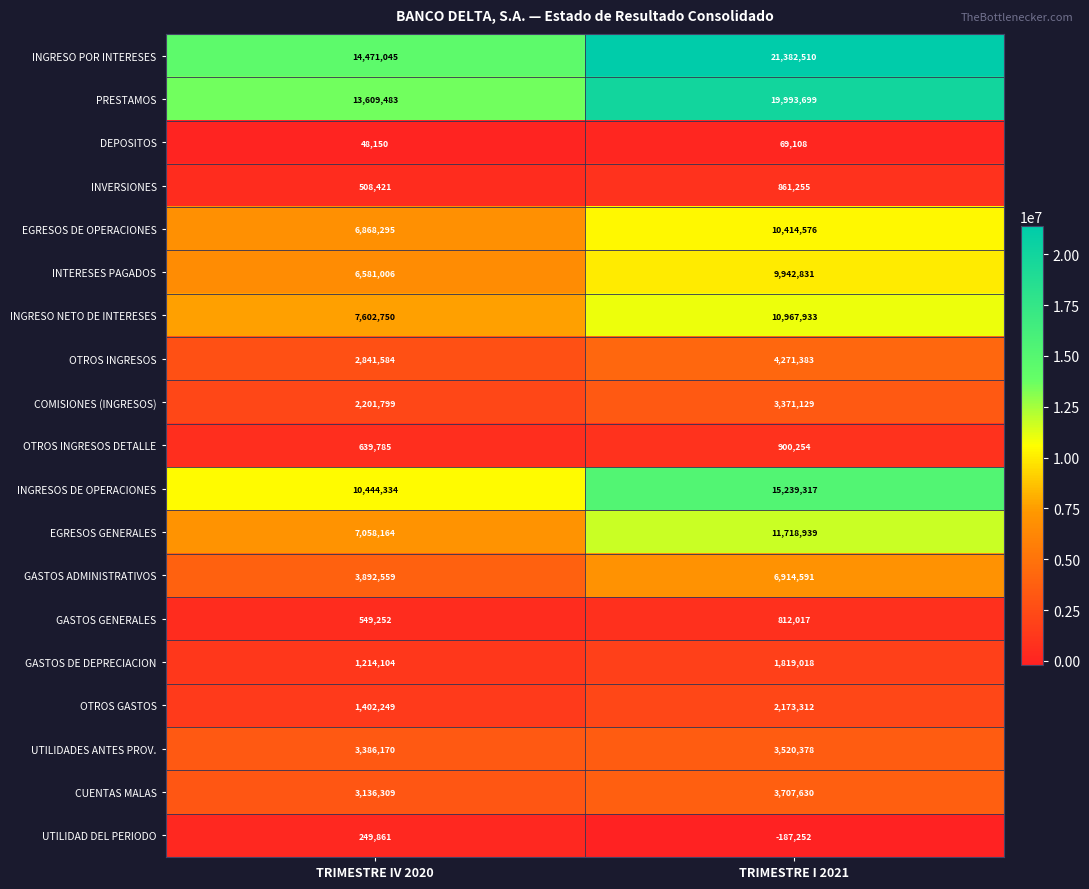

At which category is the sum across all series the highest?

TRIMESTRE I 2021